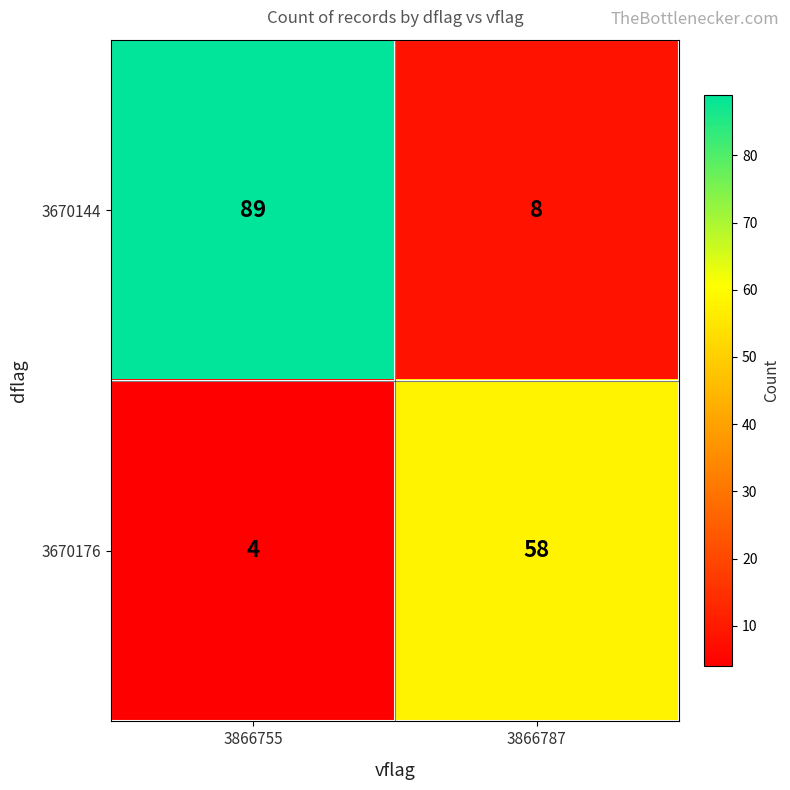

What is the difference between the 3670144 values at 3866755 and 3866787?

81